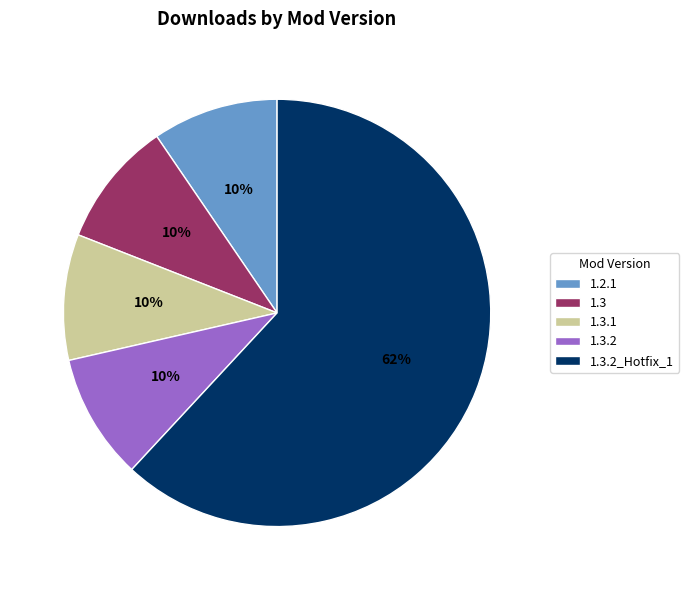

To the nearest percent, what portion does 1.3.1 represent?

10%